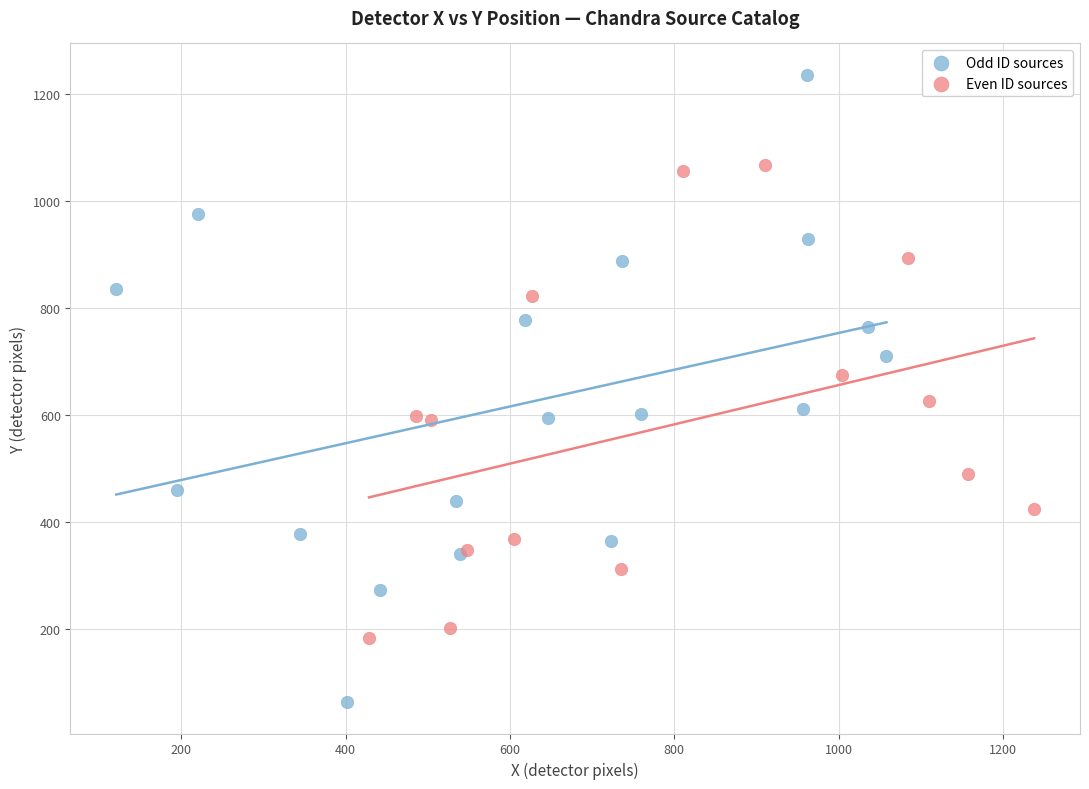

Which series contains the lowest Y value?

Odd ID sources